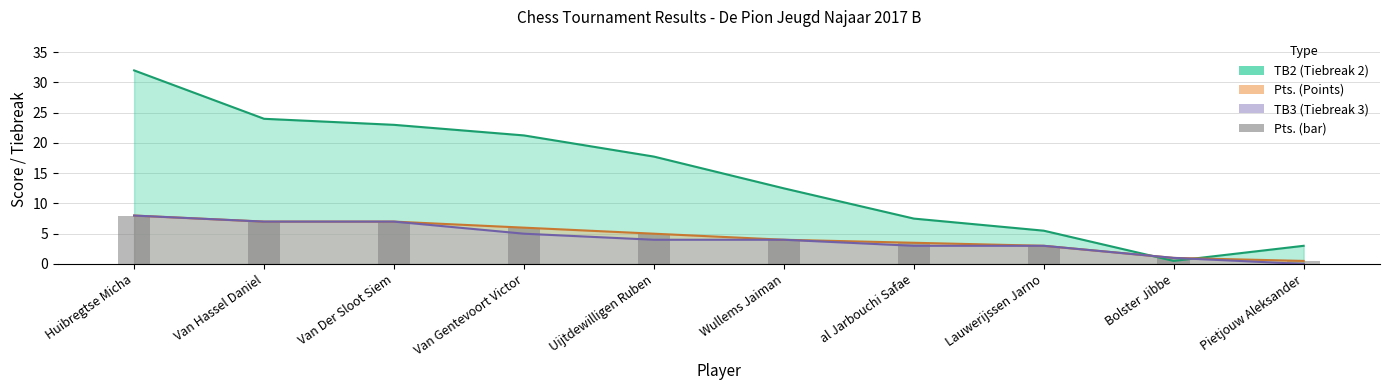

Reading left to right, transcribe all the data shown in this chart.

TB2 line: 32.0	24.0	23.0	21.2	17.8	12.5	7.5	5.5	0.5	3.0
Pts. line: 8.0	7.0	7.0	6.0	5.0	4.0	3.5	3.0	1.0	0.5
TB3 line: 8.0	7.0	7.0	5.0	4.0	4.0	3.0	3.0	1.0	0.0
Pts. (bar): 8.0	7.0	7.0	6.0	5.0	4.0	3.5	3.0	1.0	0.5